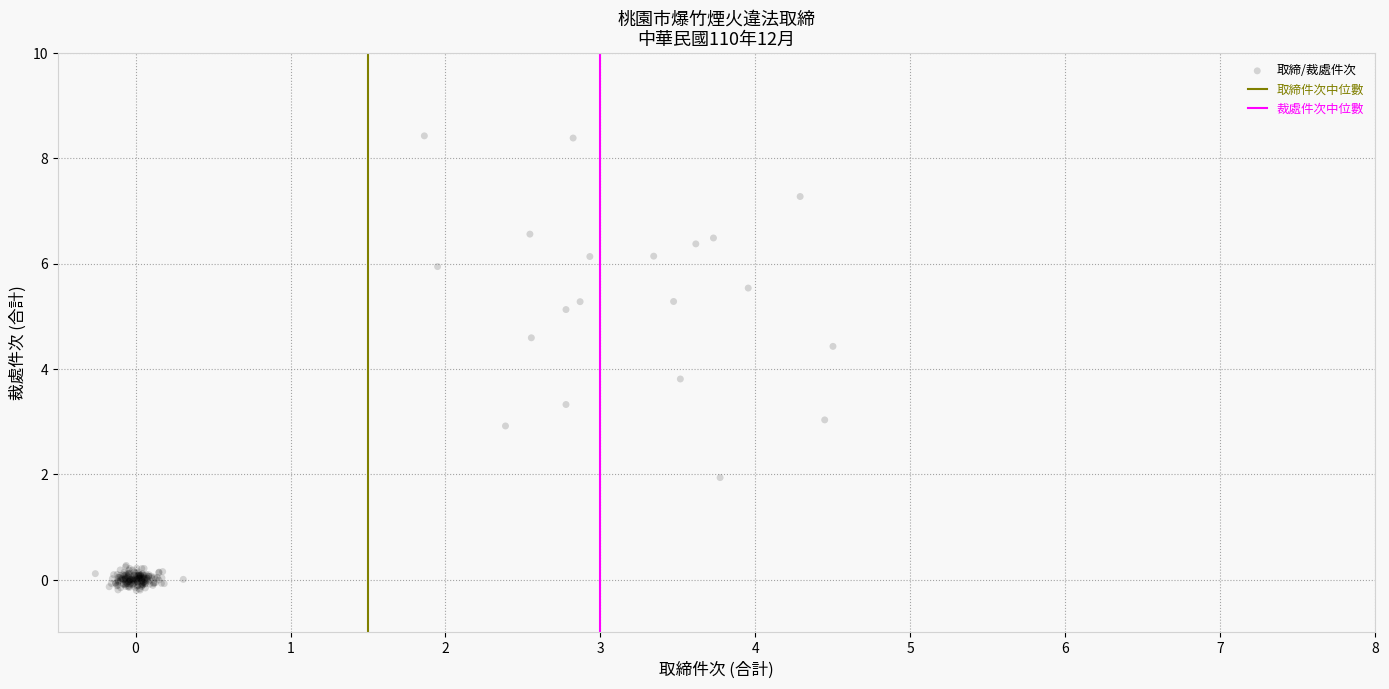

What Y value in the scatter plot is closest to 4?

3.8